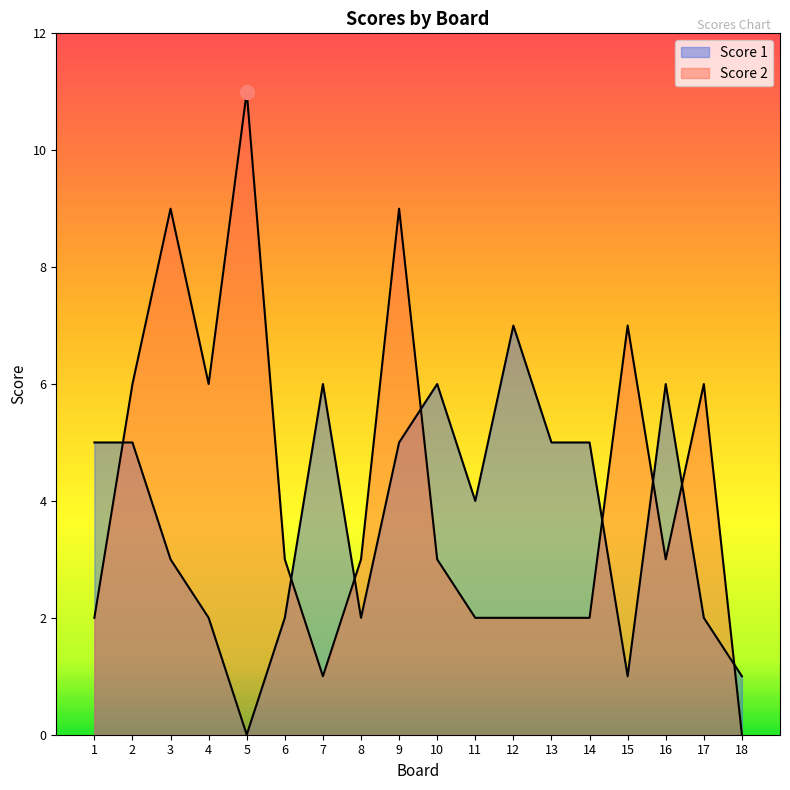

Which series changed the most between 12 and 17?

Score 1